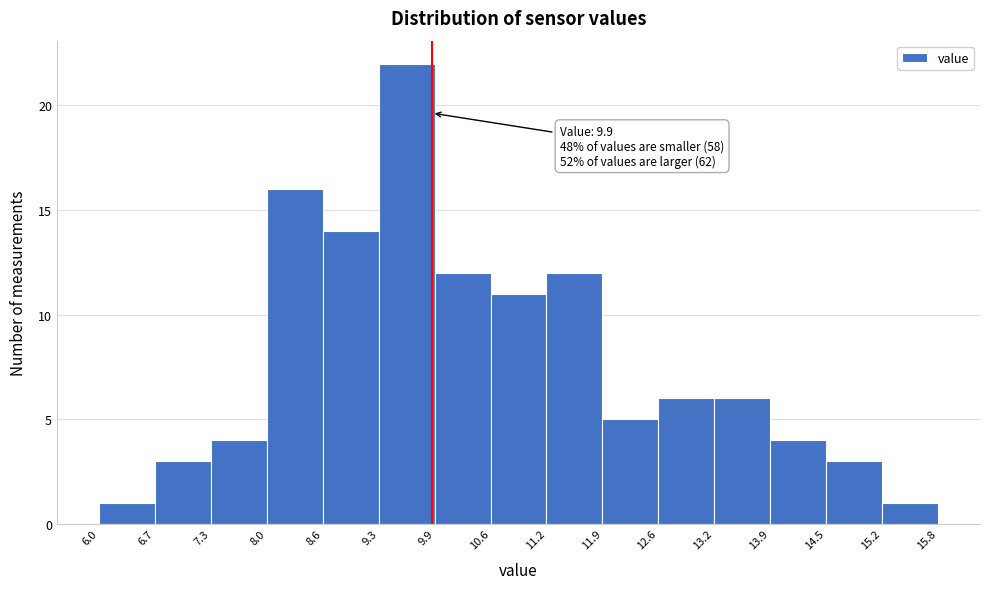

Over which range of the x-axis is the bar tallest?

9.3 to 9.9